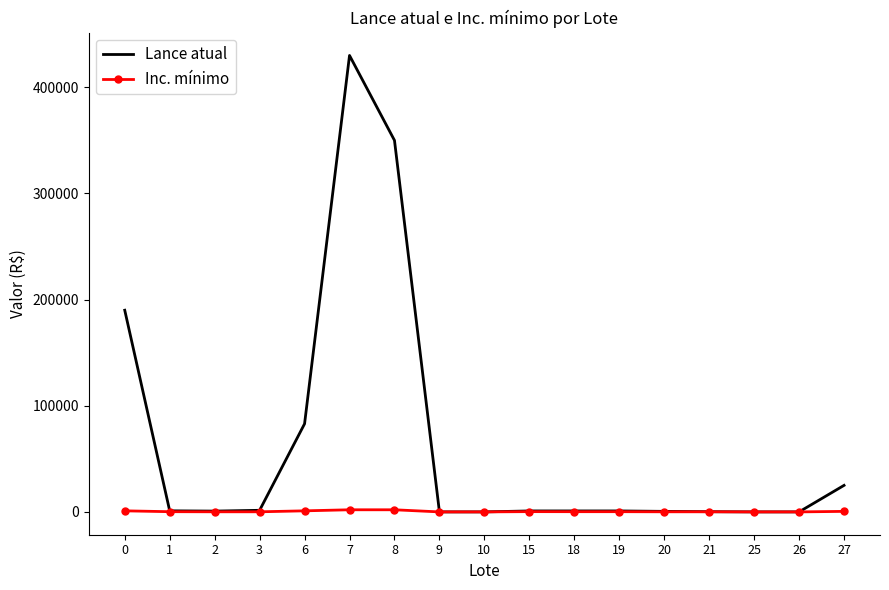

List the series in order of their peak value, lowest first.

Inc. mínimo, Lance atual